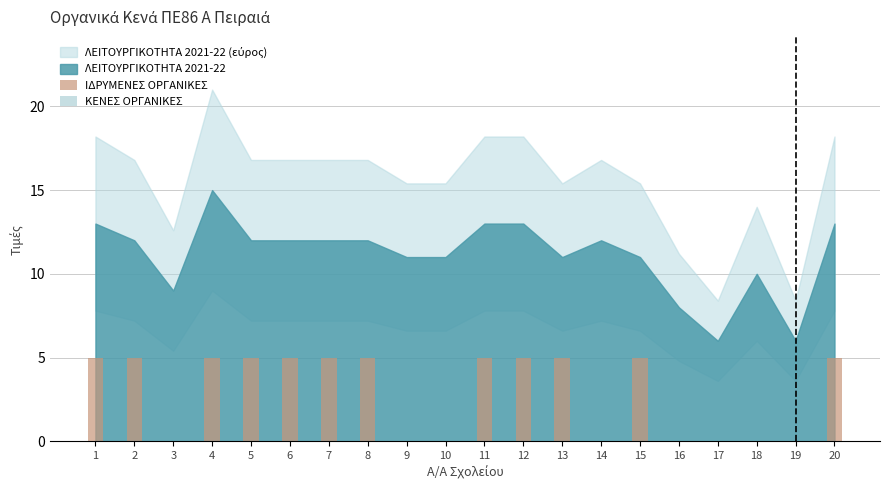

What is the ratio of the value at 12 to the value at 1?

1.0